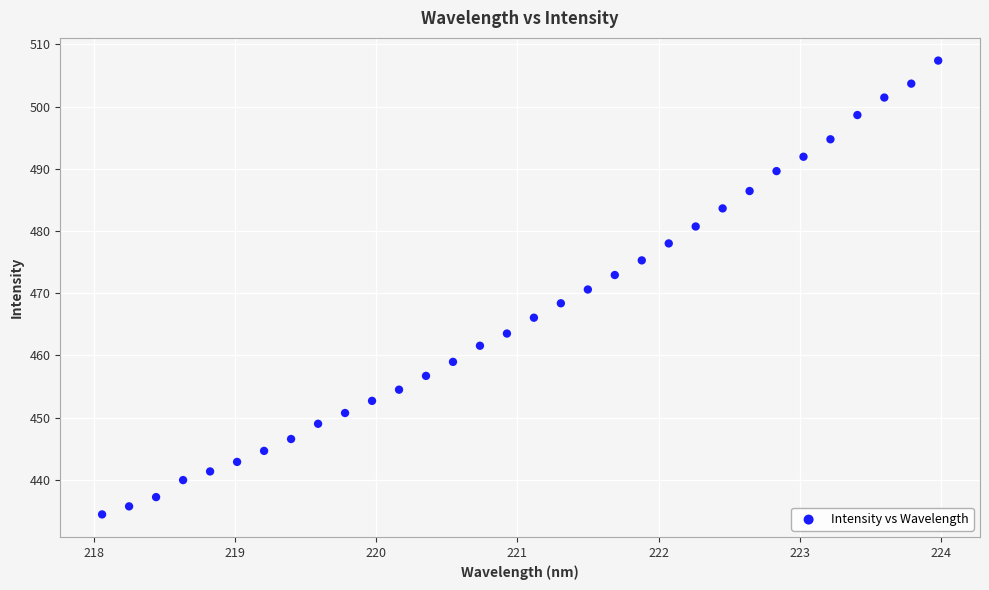

What is the range of X values (max minus min)?

5.9